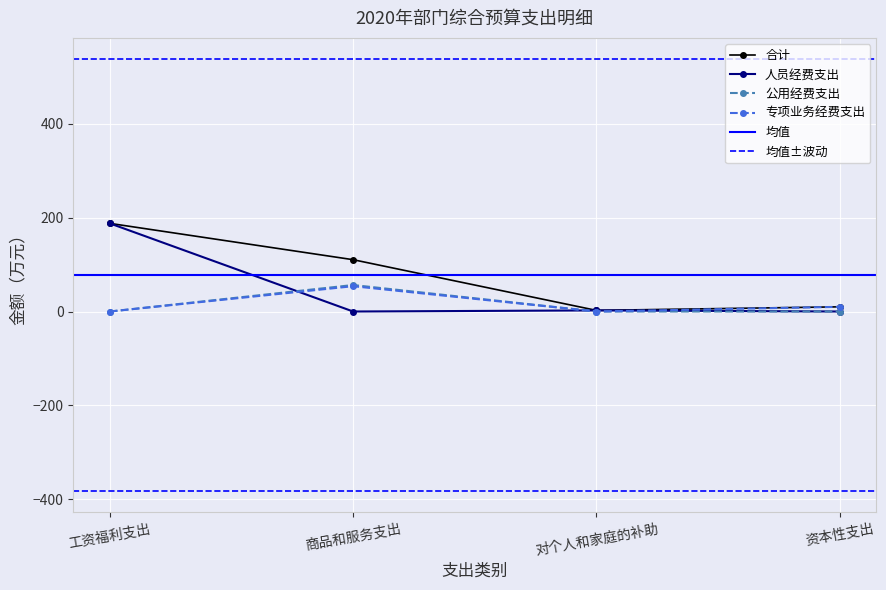

What is the difference between the highest and lowest values at 资本性支出?

10.0